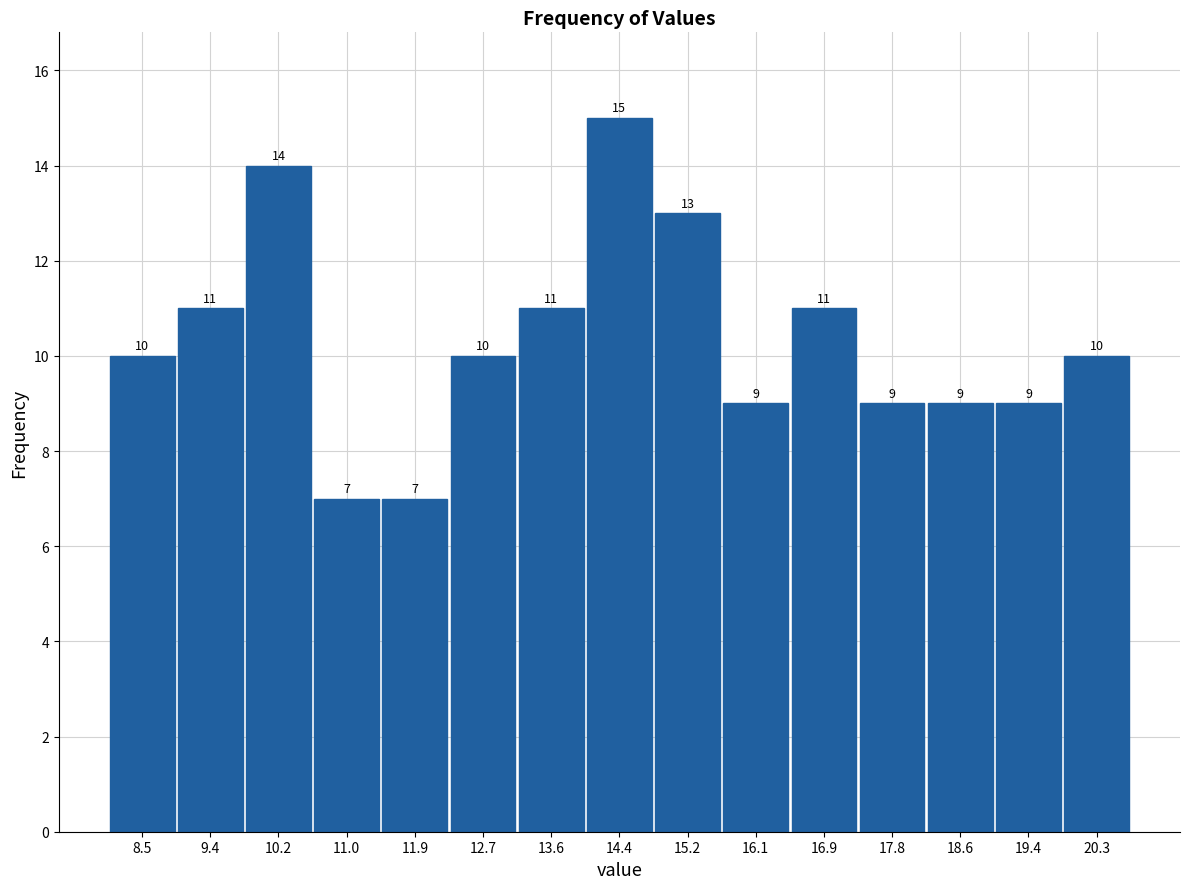

Reading left to right, list every bar in this chart as the range it spans on the x-axis followed by its height. The bar edges are not printed on the chart, so give them approximately, as read against the axis.

8.10 to 8.94: 10
8.94 to 9.78: 11
9.78 to 10.62: 14
10.62 to 11.46: 7
11.46 to 12.30: 7
12.30 to 13.14: 10
13.14 to 13.98: 11
13.98 to 14.82: 15
14.82 to 15.66: 13
15.66 to 16.50: 9
16.50 to 17.34: 11
17.34 to 18.18: 9
18.18 to 19.02: 9
19.02 to 19.86: 9
19.86 to 20.70: 10